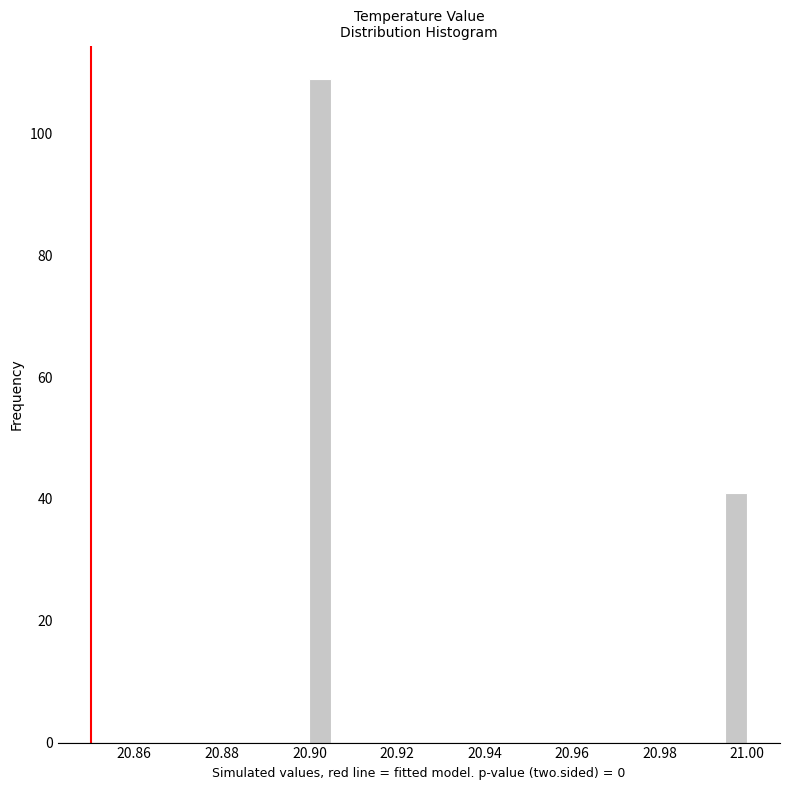

Read against the x-axis, roughly where is the centre of the tallest bar?

20.902